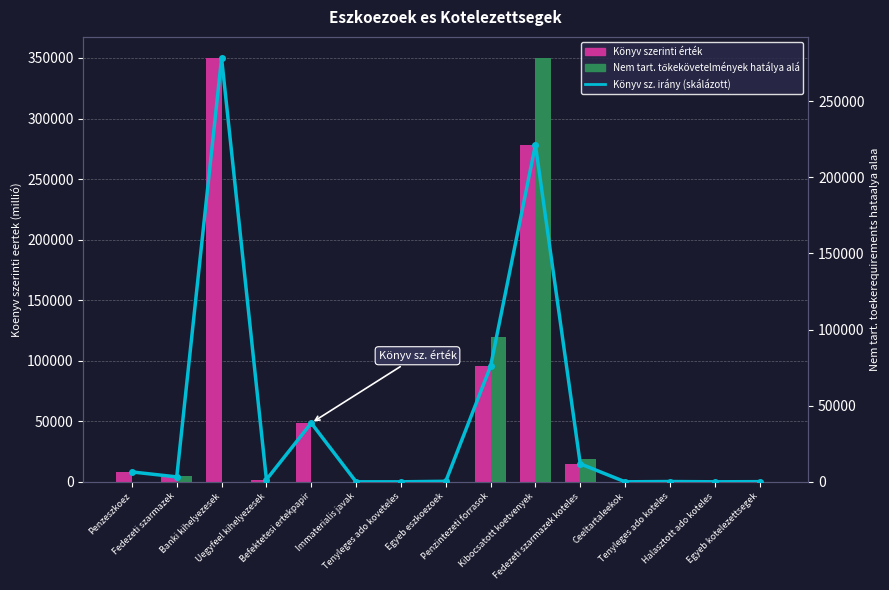

Which series has the widest spread of values?

Könyv szerinti érték